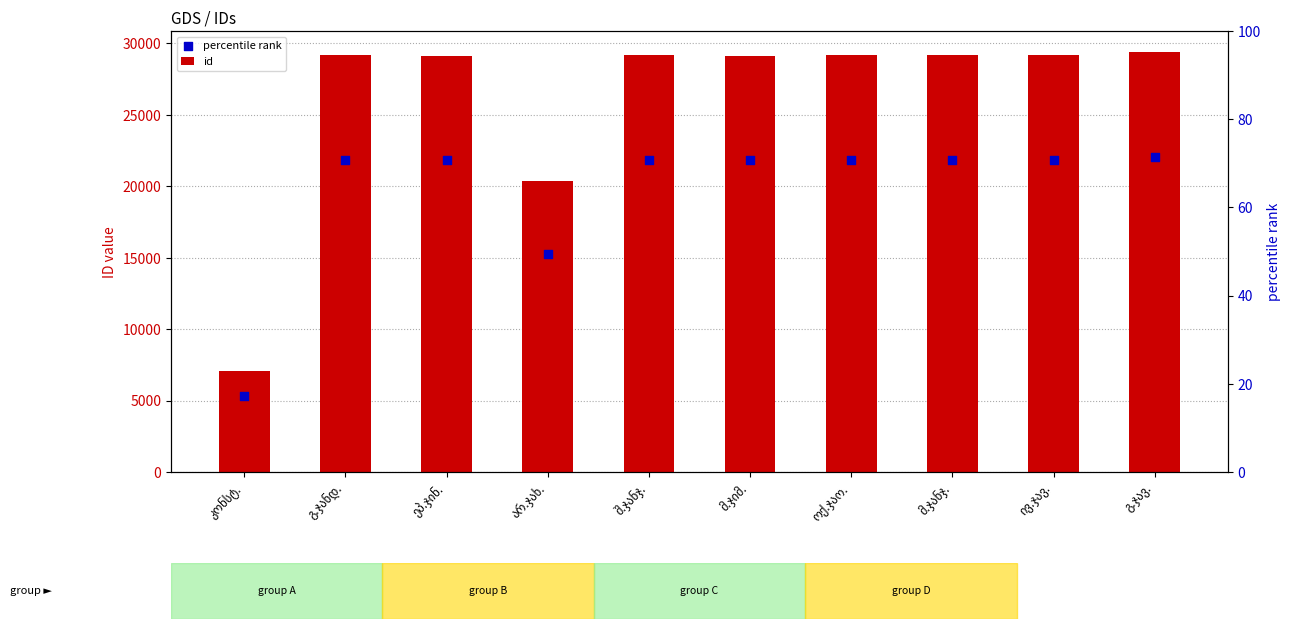

Which series contains the highest Y value?

id